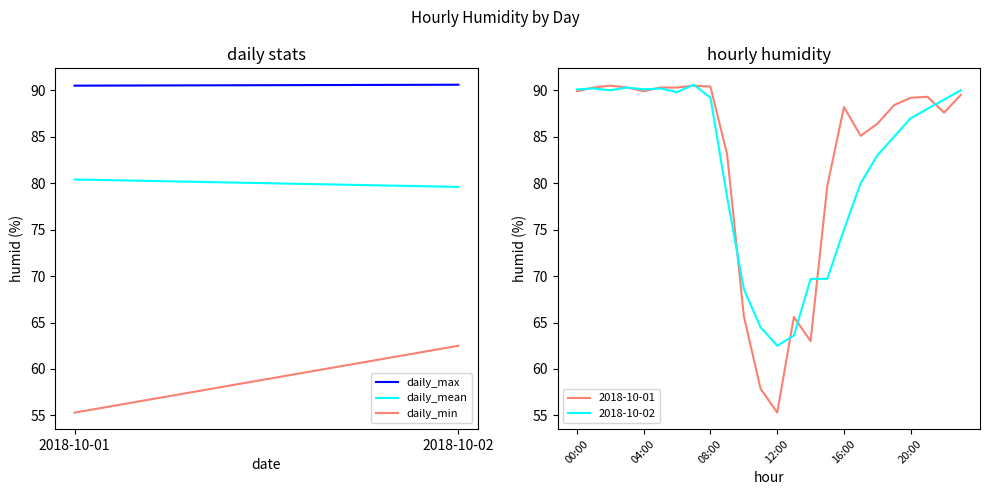

What is the highest value of the 2018-10-02 series?

90.6